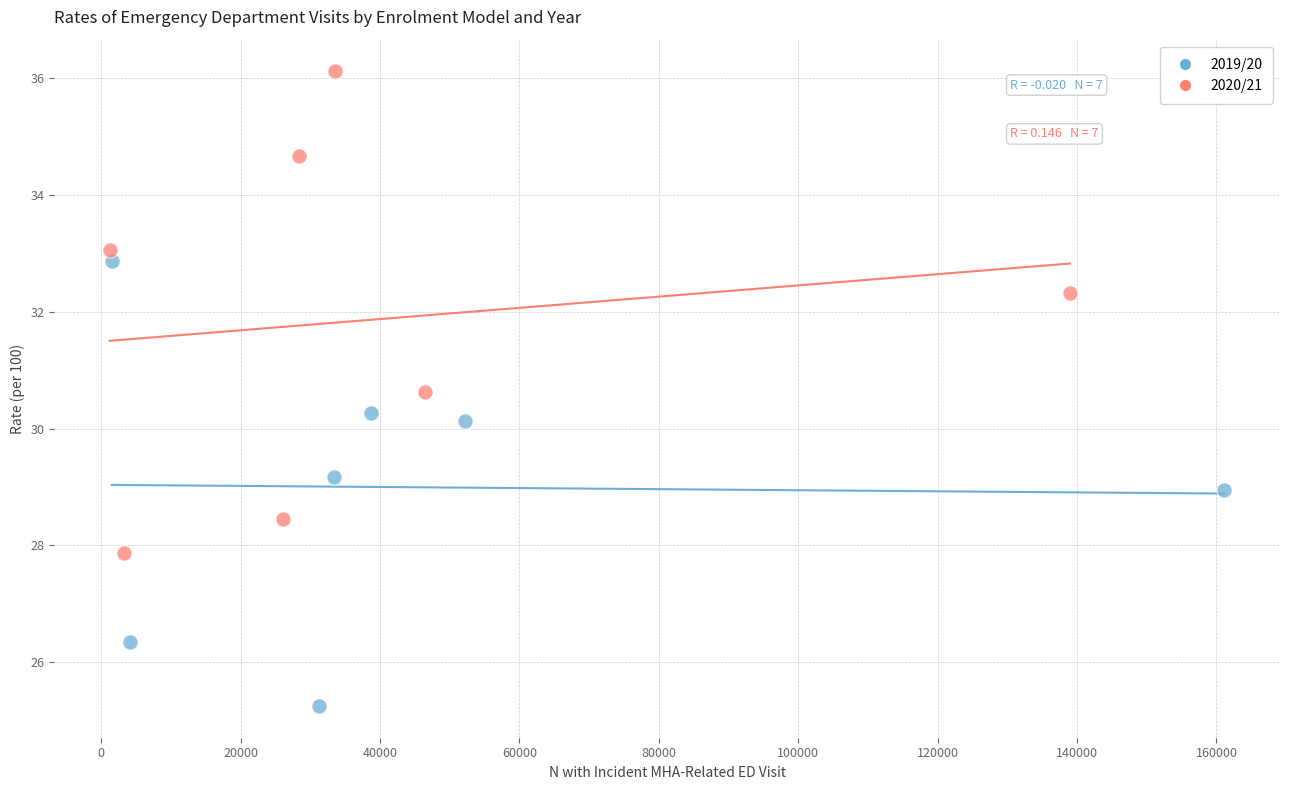

Which series reaches the maximum Y coordinate?

2020/21